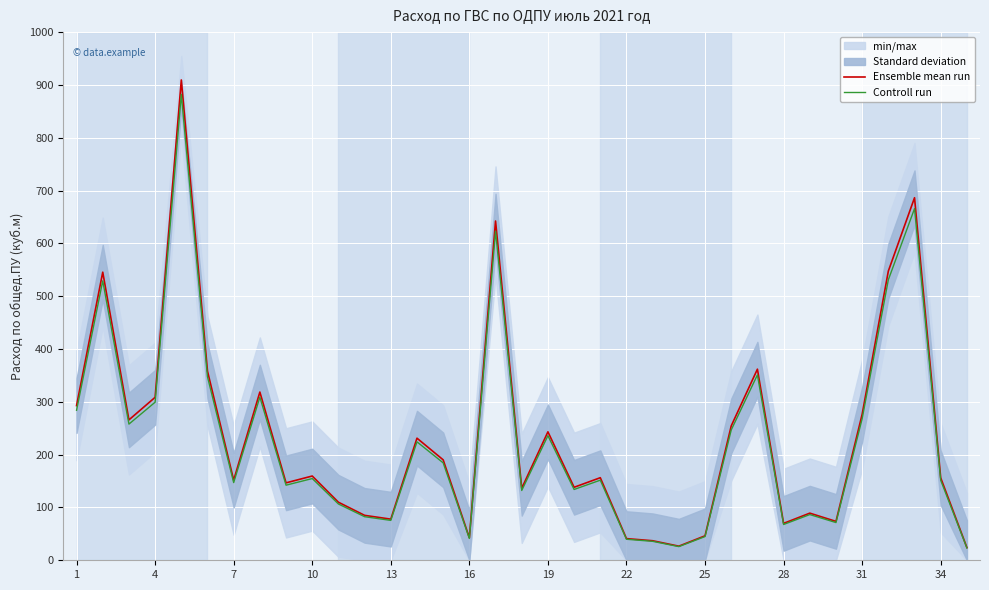

The value of Controll run at 10 is 154.7. True or false?

True